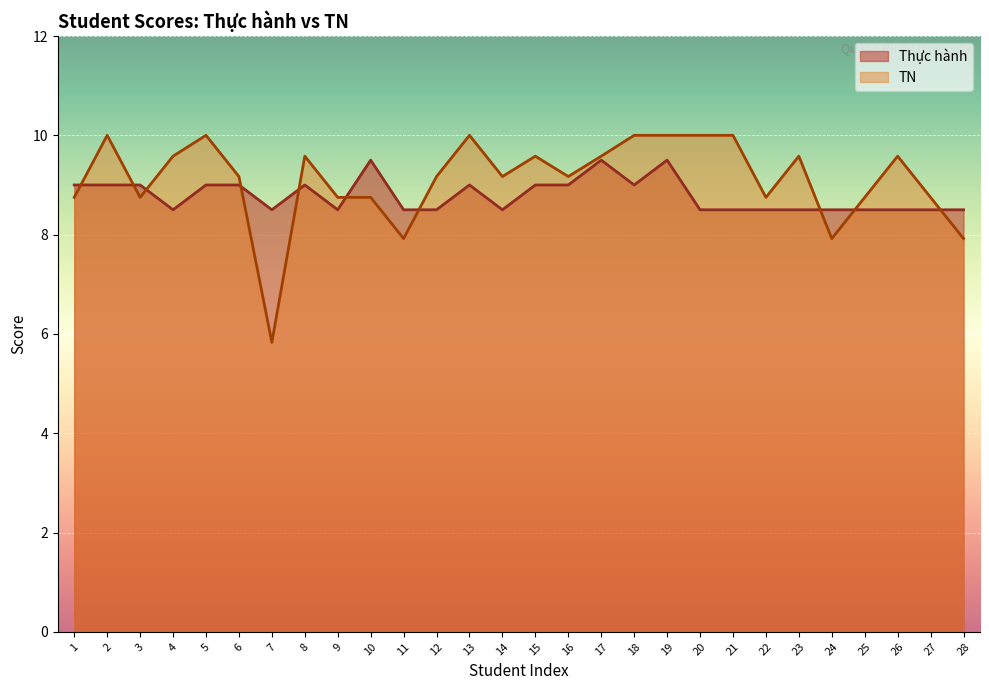

At 13, list the series in order from smallest to largest.

Thực hành, TN